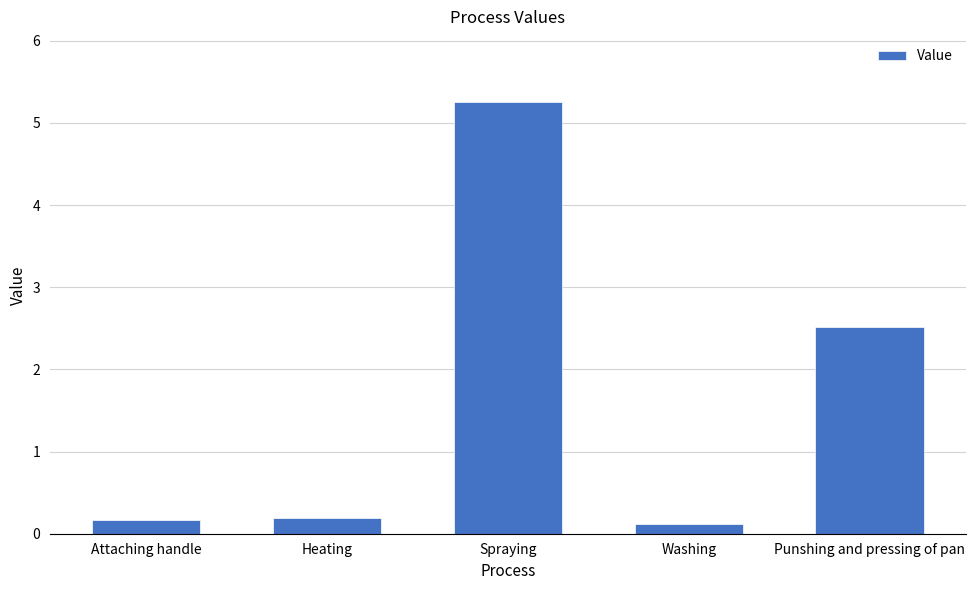

Is it true that the value at Spraying is 5.3?

True